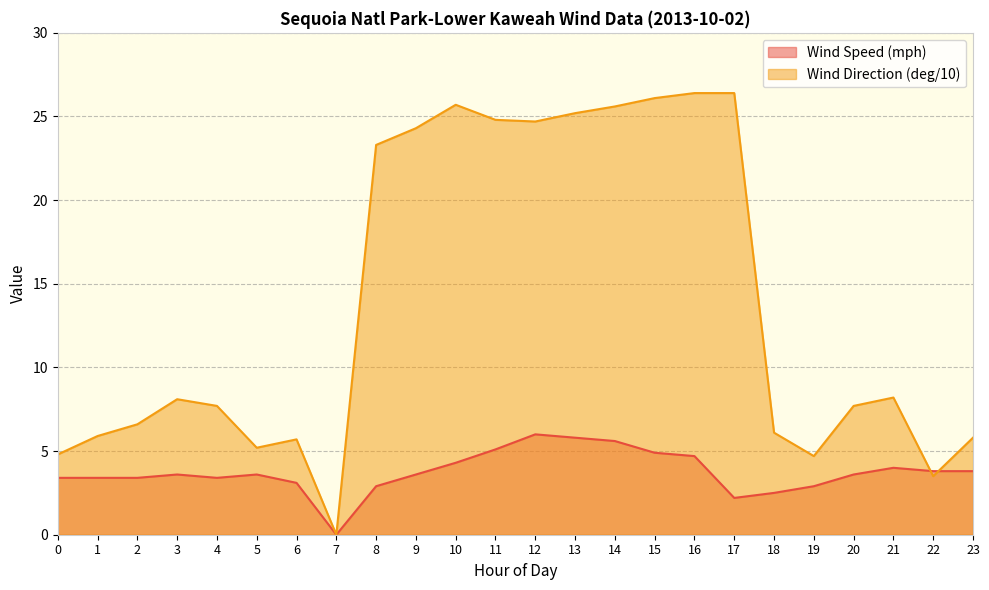

True or false: Wind Direction (deg/10) and Wind Speed (mph) cross at least once.

True